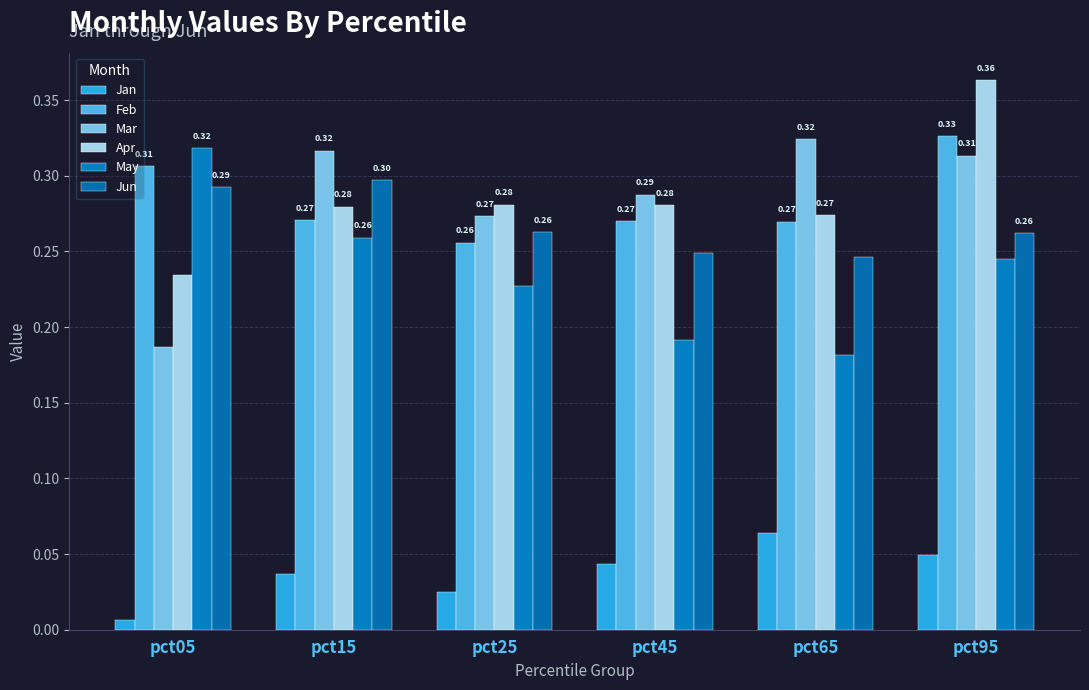

True or false: May has a value of 0.2 at pct25.

True